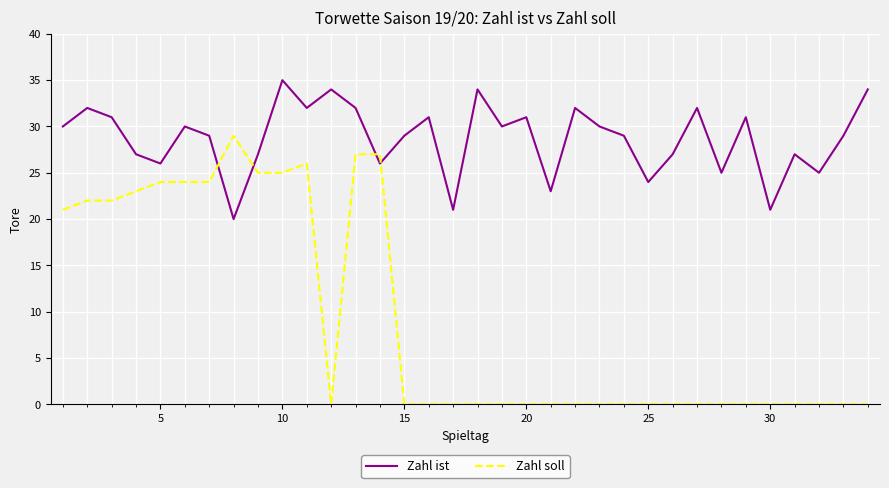

True or false: Zahl soll and Zahl ist cross at least once.

True